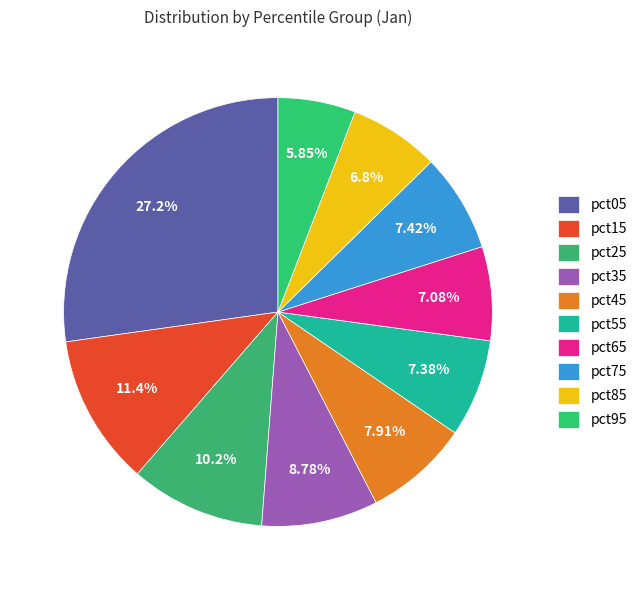

The pct55 slice represents 1% of the pie. True or false?

False